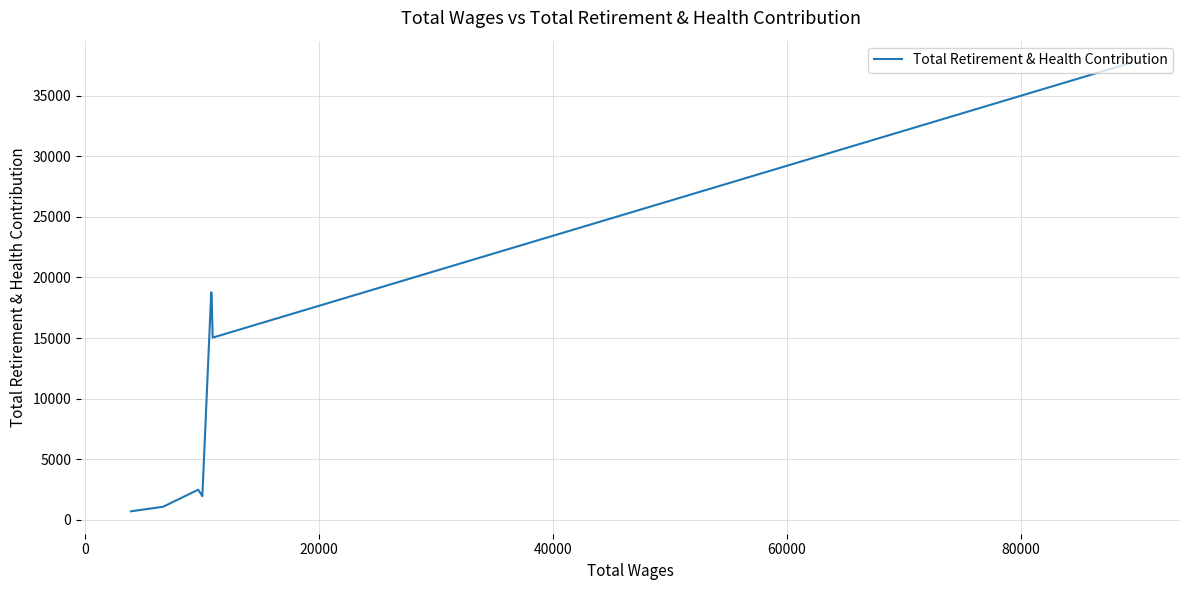

Is this an area chart (filled region under the line)?

No